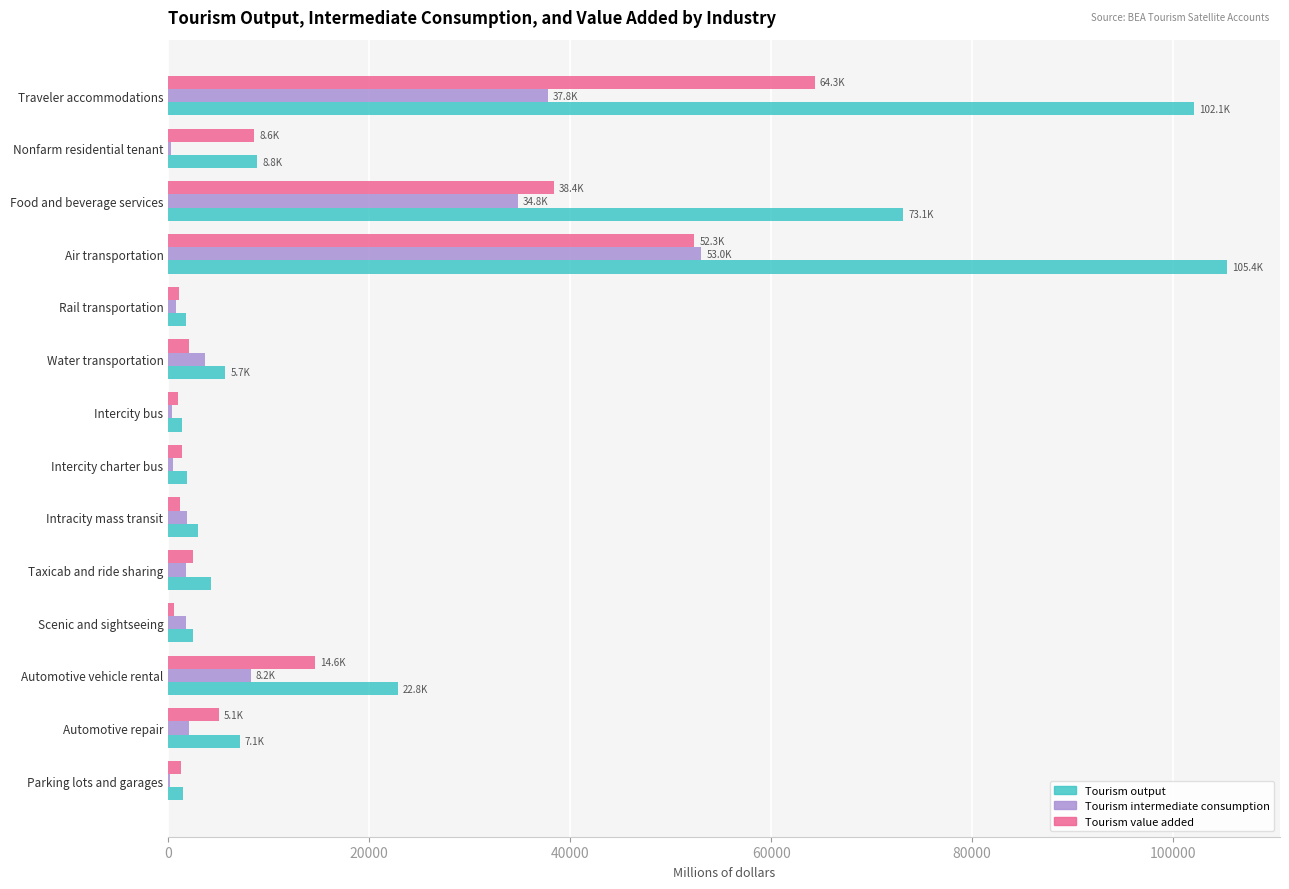

The value of Tourism output at Automotive repair is 7082.7. True or false?

True